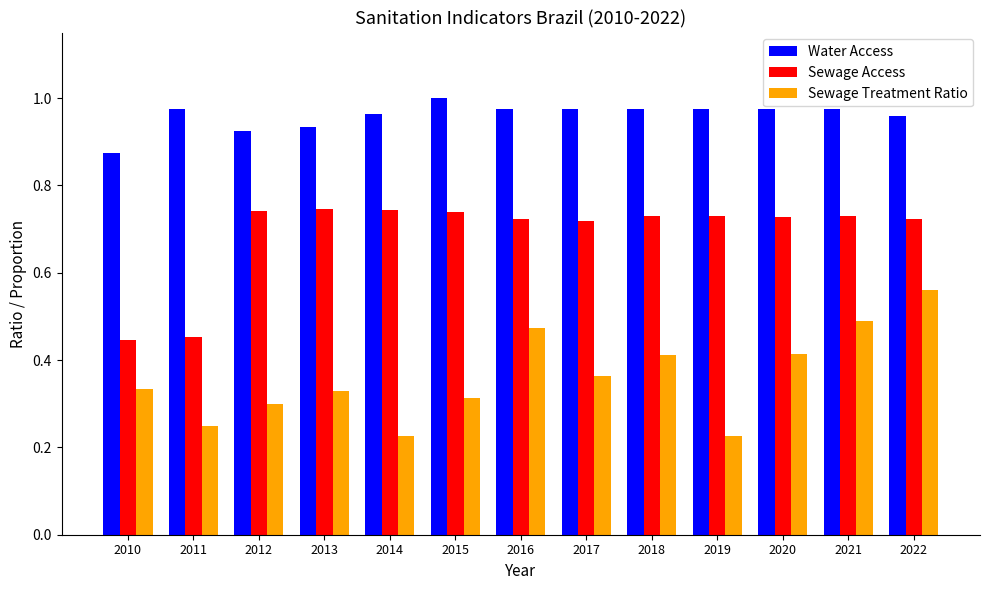

True or false: Sewage Treatment Ratio has a value of 0.3 at 2012.

True